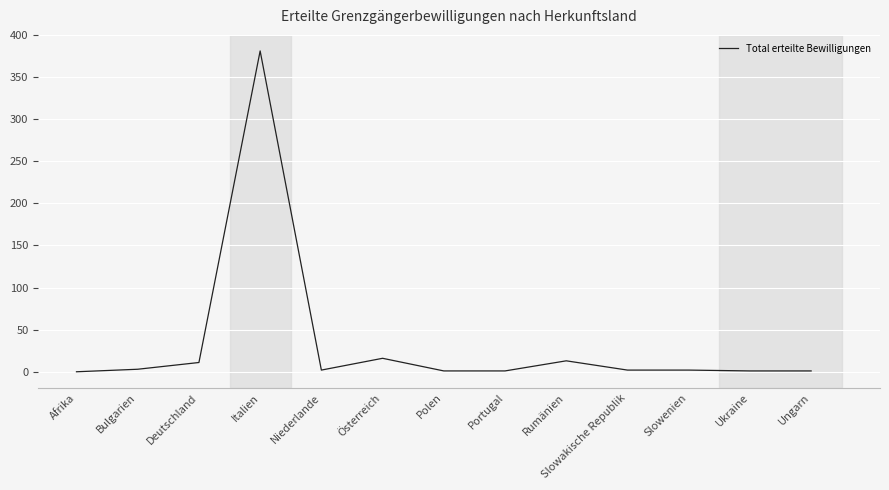

What is the difference between the second highest and minimum values?

16